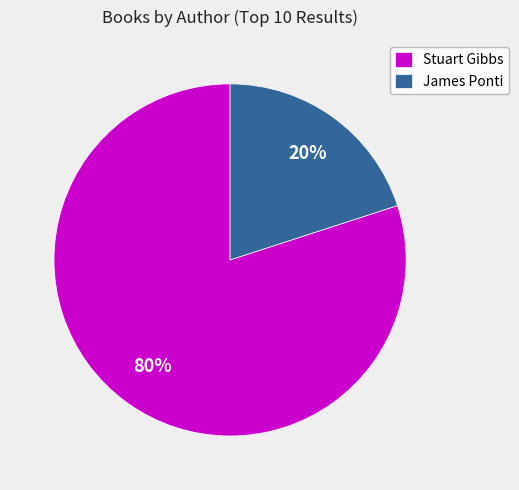

To the nearest percent, what is the combined percentage of James Ponti and Stuart Gibbs?

100%